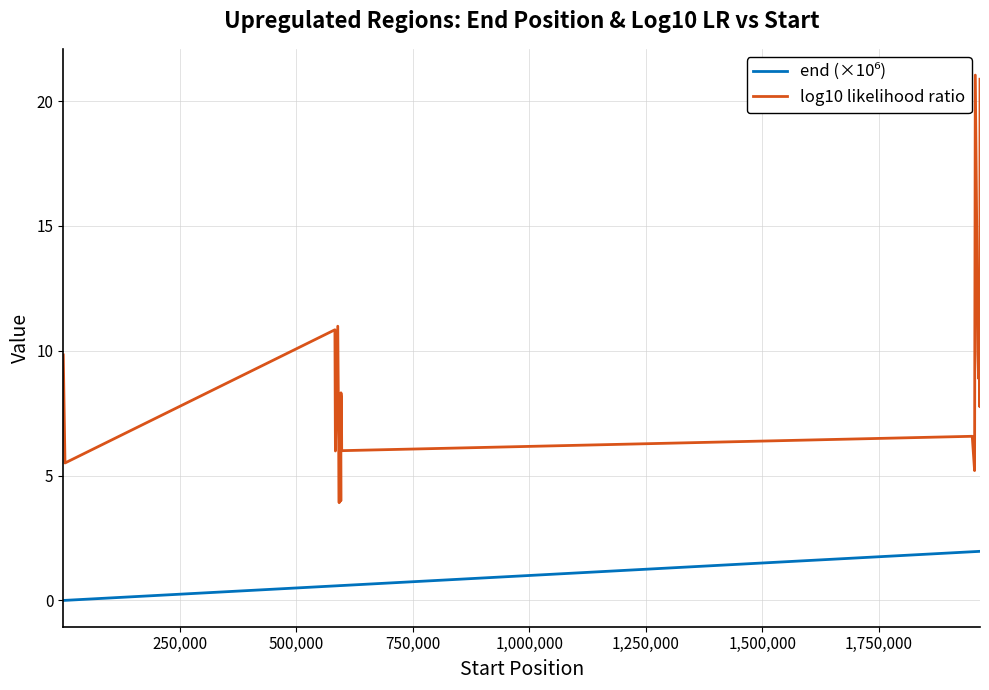

How many values in the log10 likelihood ratio series are below 8?

10